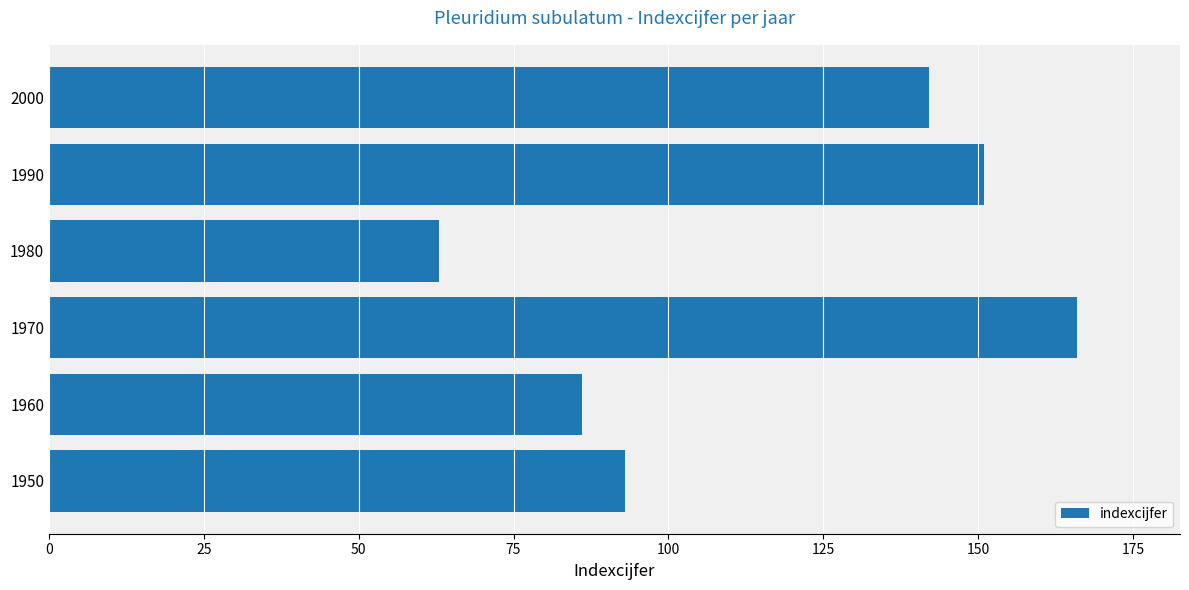

Is it true that the value at 2000 is 253?

False